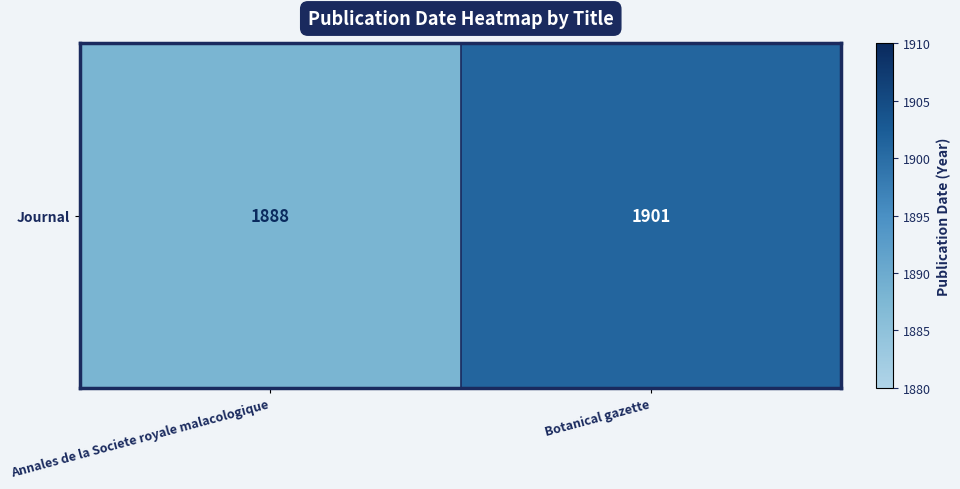

What is the change in value from Annales de la Societe royale malacologique to Botanical gazette?

+13